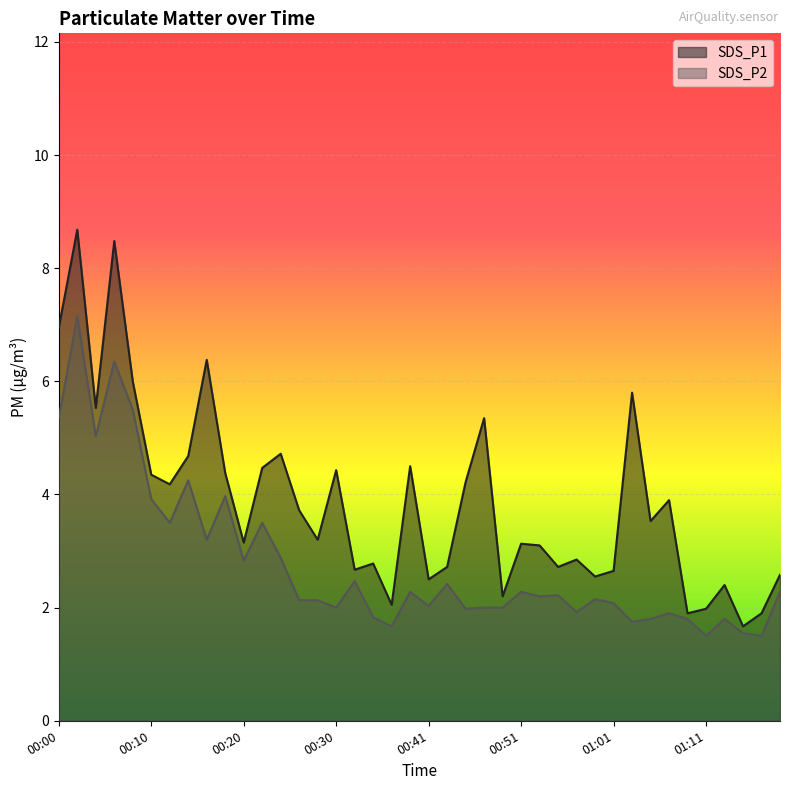

What is the label of the 38th point from the left?

01:15